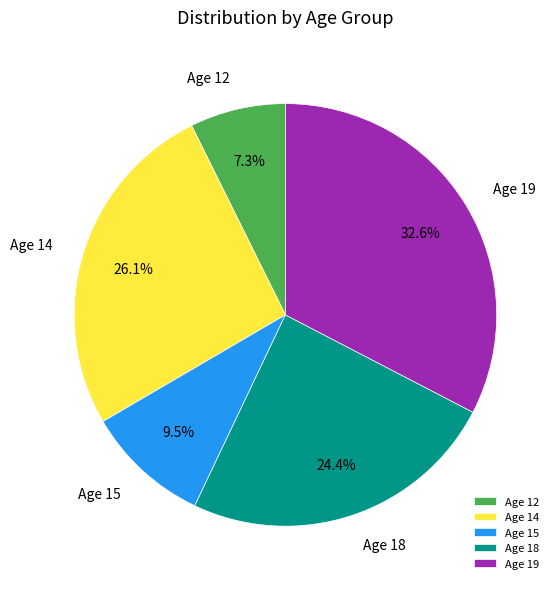

Is there a majority slice in this chart?

No